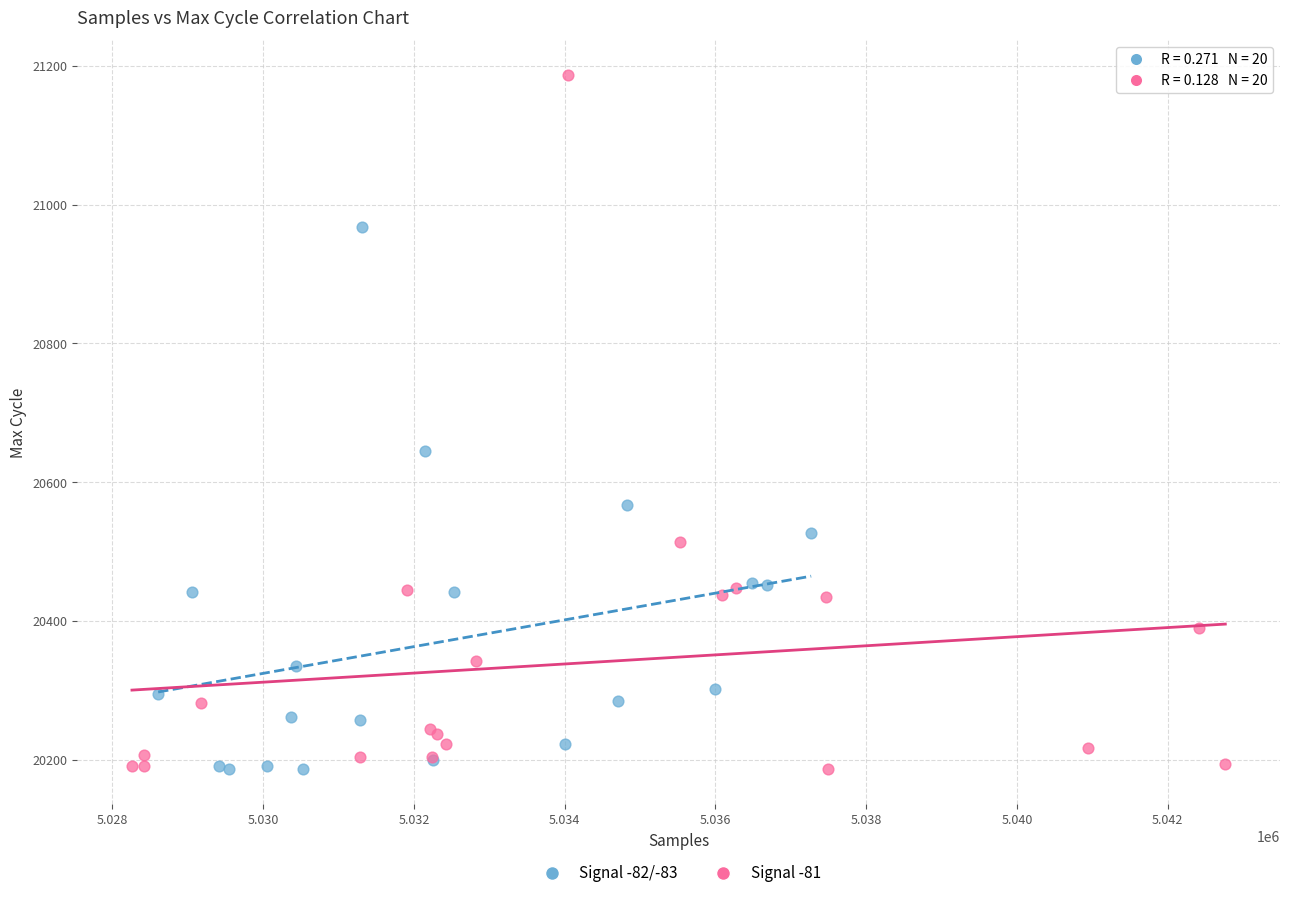

Which series has the widest spread of Y values?

Signal -81